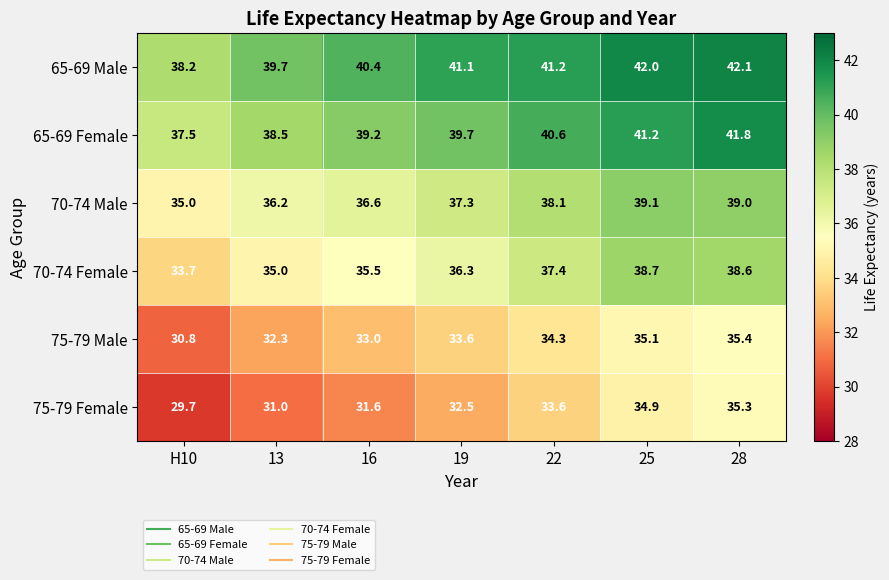

Which series has the largest range (max minus min)?

75-79 Female